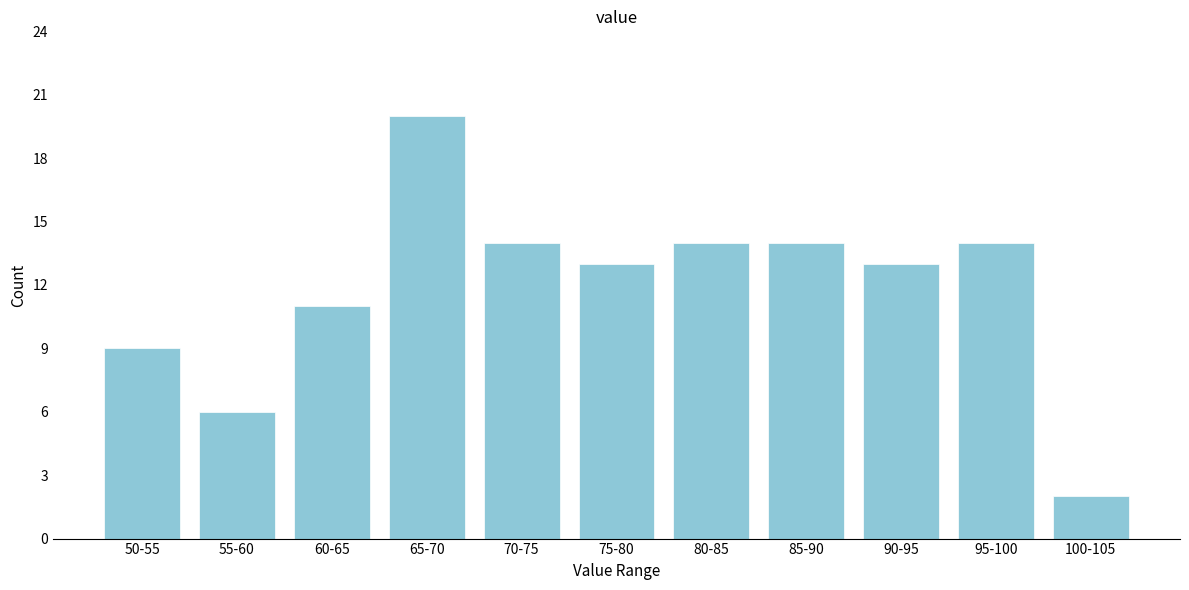

Reading left to right, list all the values displayed in this chart.

9	6	11	20	14	13	14	14	13	14	2